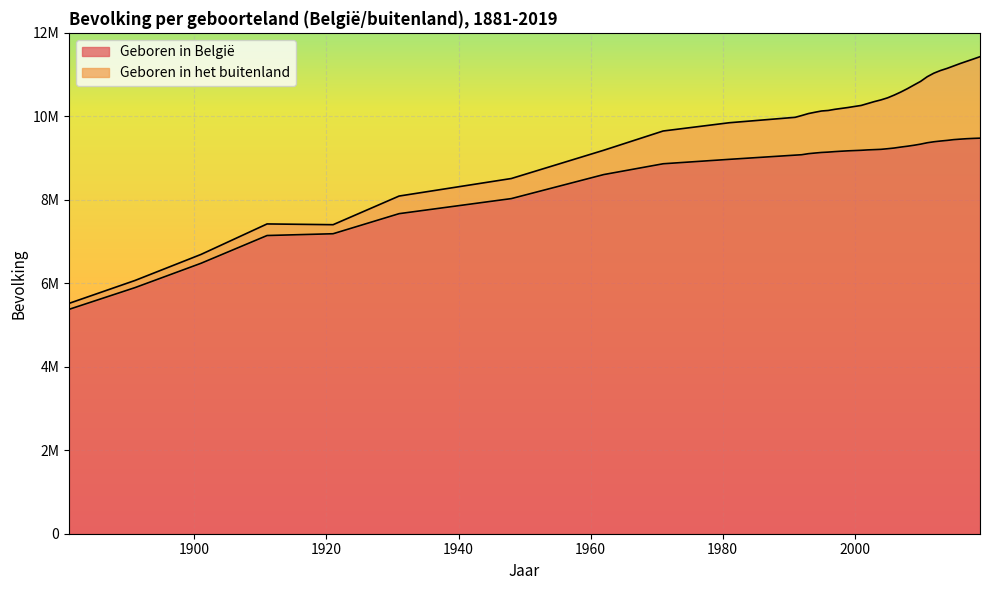

True or false: the data has more than 0 interior local peaks.

False